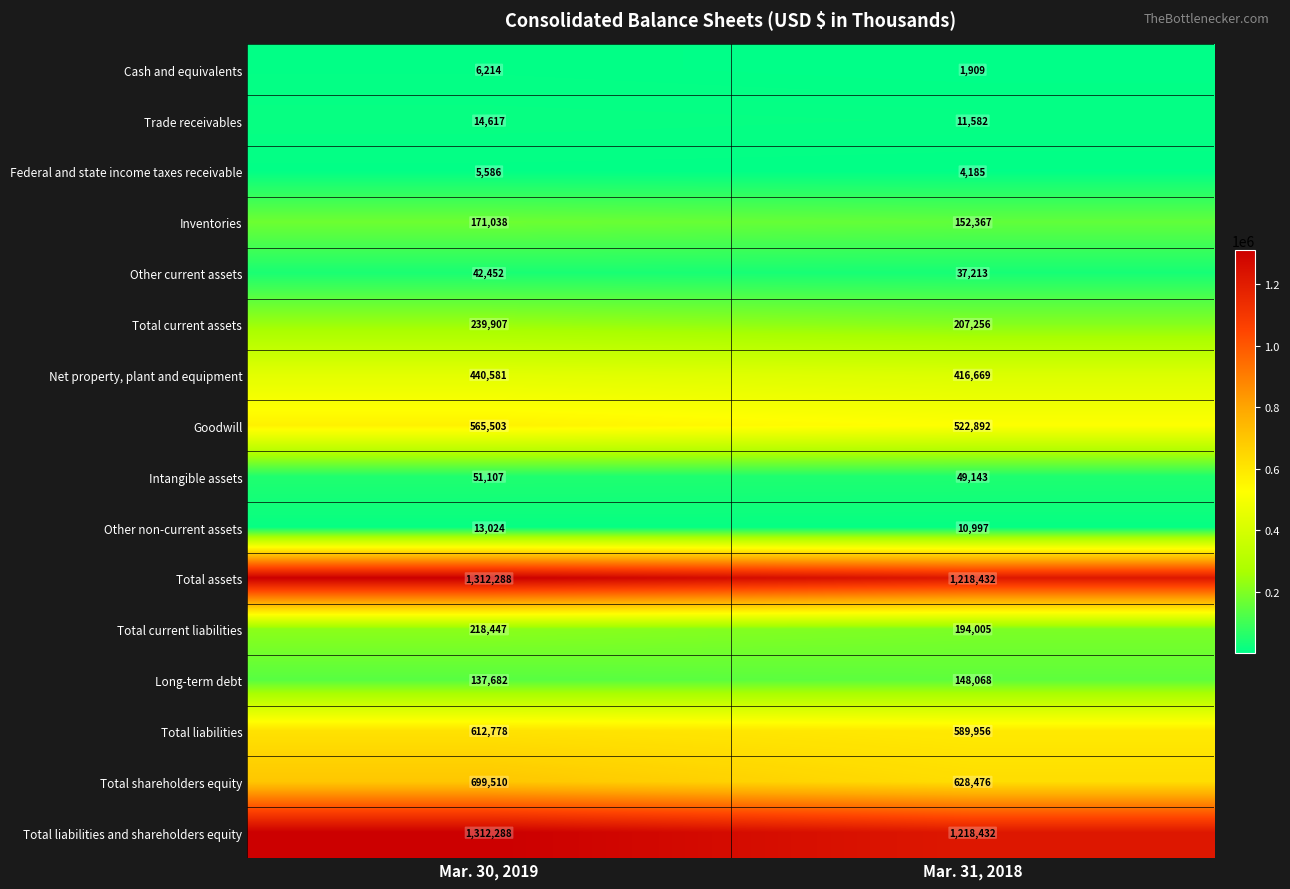

True or false: Total liabilities and shareholders equity has a value of 1964070 at Mar. 30, 2019.

False